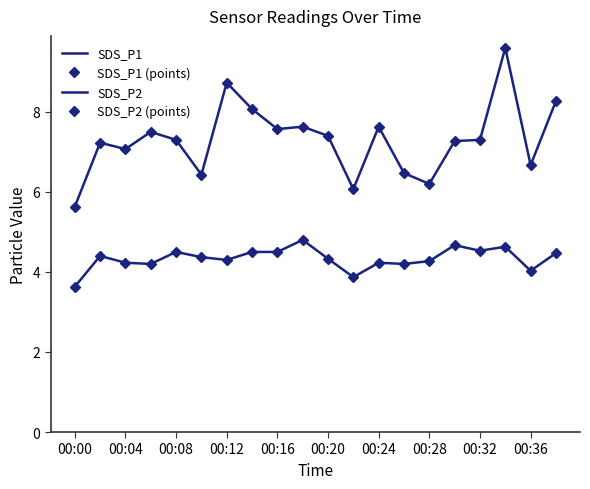

At which category does the chart reach its minimum across all series?

00:00